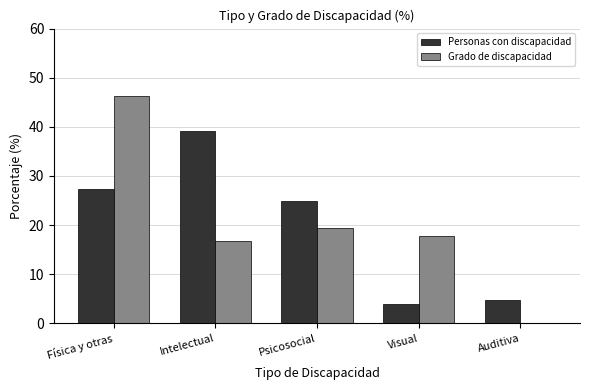

Between Visual and Auditiva, which series saw the biggest shift?

Grado de discapacidad